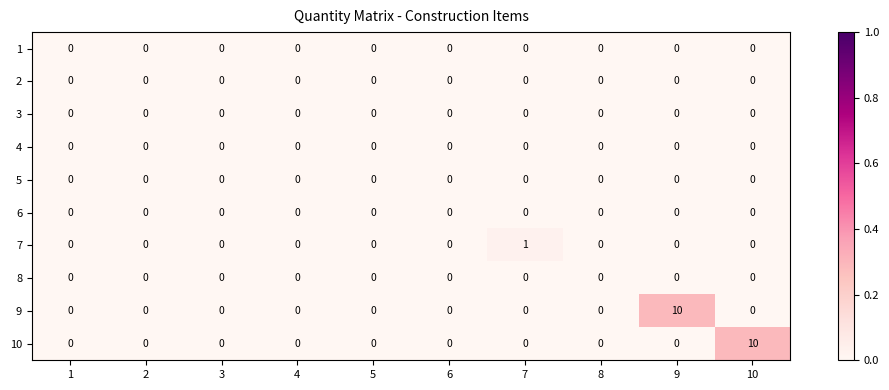

The value of 8 at 9 is 0. True or false?

True